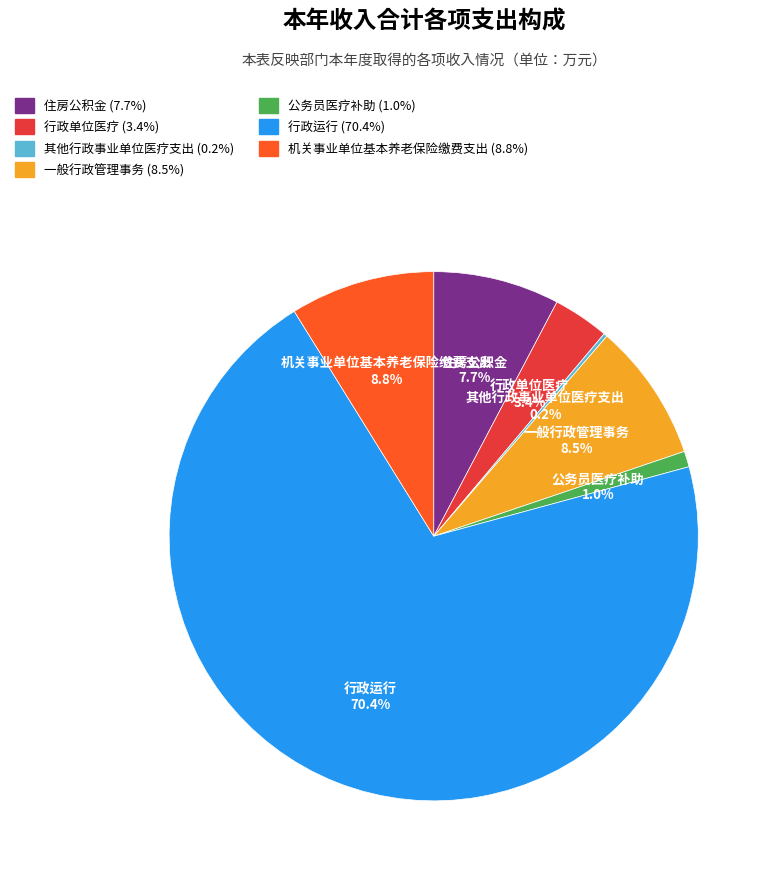

What is the total percentage of 住房公积金 and 行政单位医疗?

11.1%